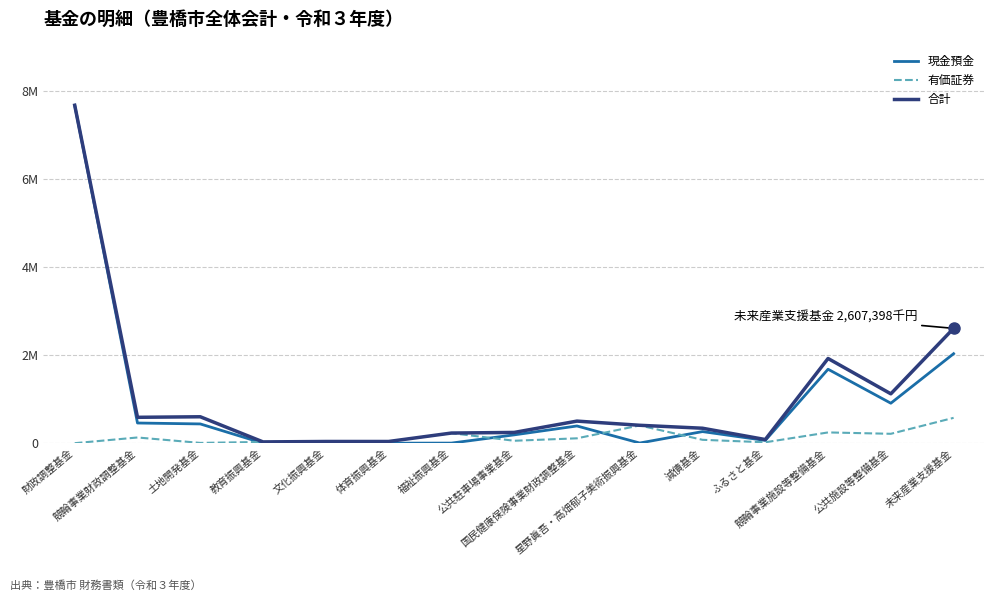

What is the minimum value for 合計?

28919